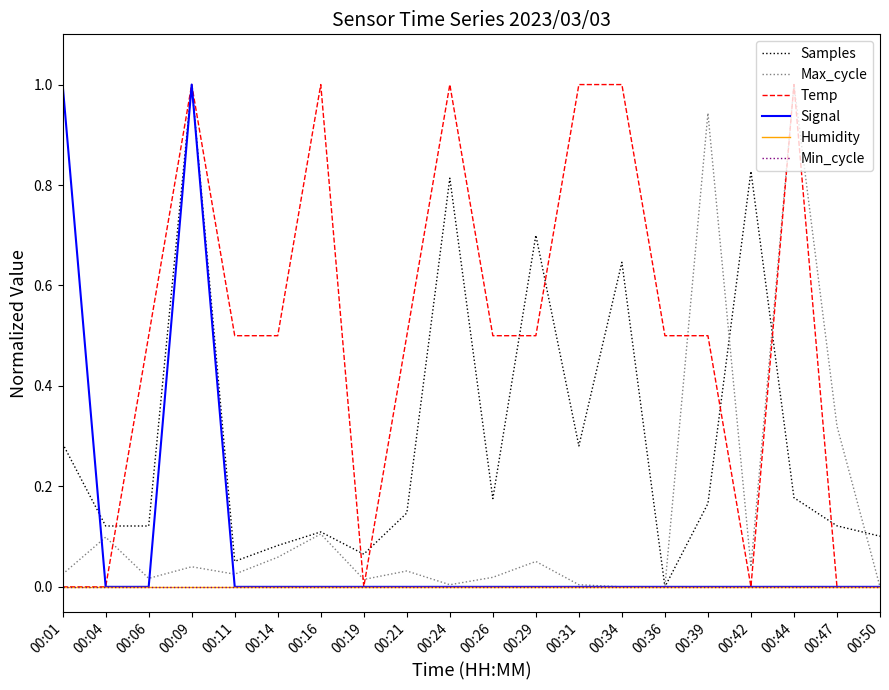

Does the chart have visible grid lines?

No